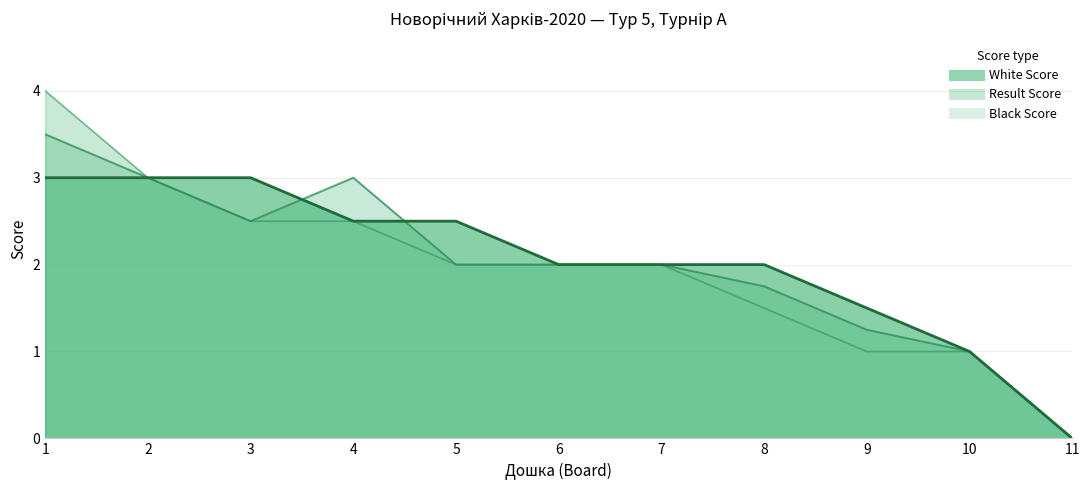

How many lines are shown in the chart?

3